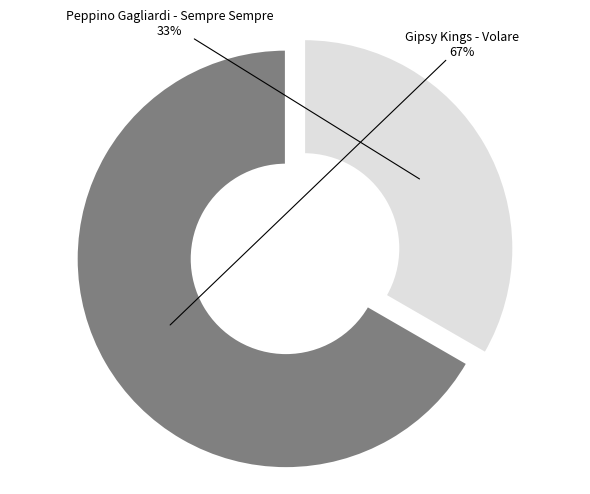

Does any single category account for the majority?

Yes